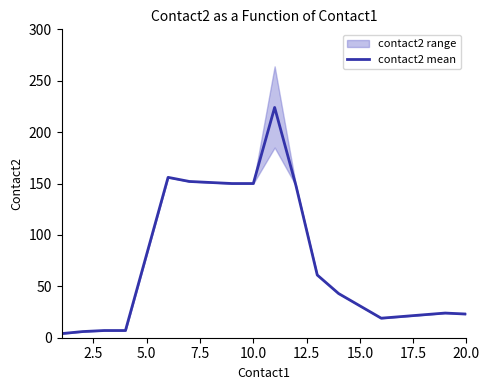

How many interior local valleys (lower than both neighbors) does the data have?

1